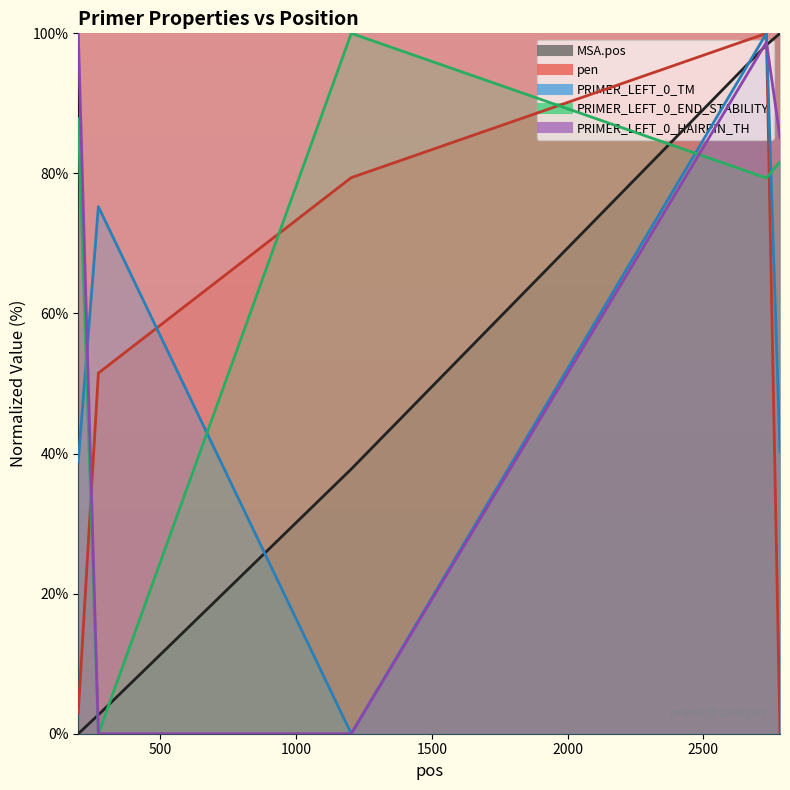

What is the average value of the pen series?

46.8